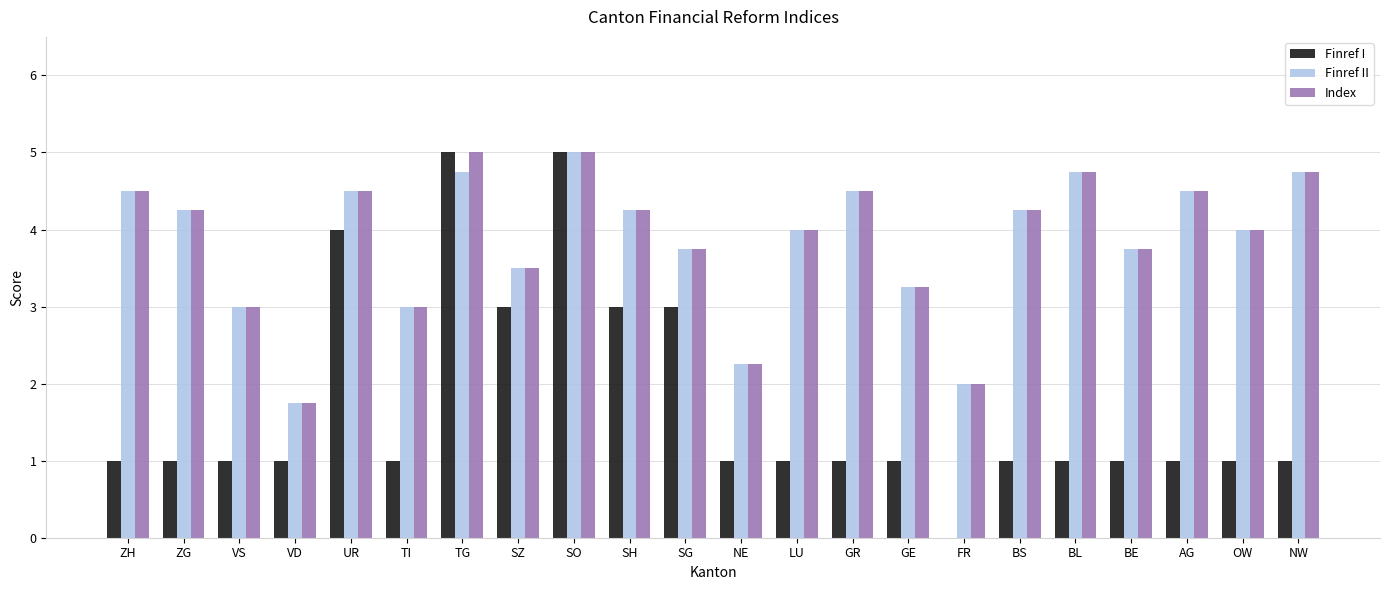

The value of Finref I at AG is 1.8. True or false?

False